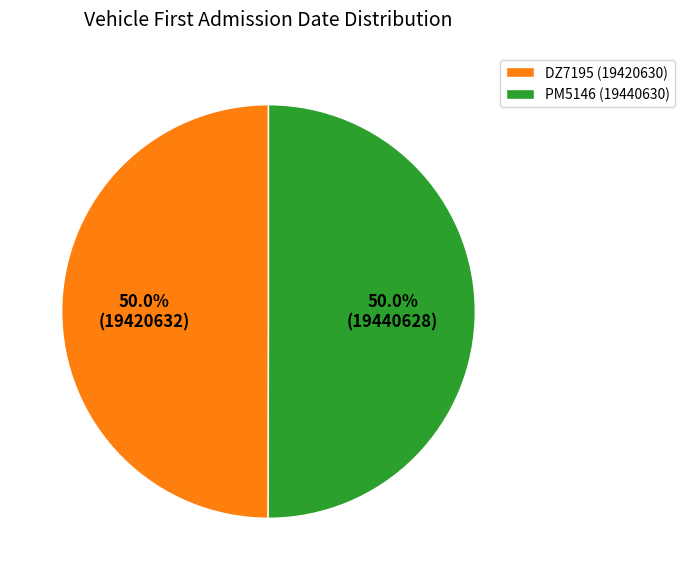

Combined, do PM5146 (19440630) and DZ7195 (19420630) account for over 50%?

Yes